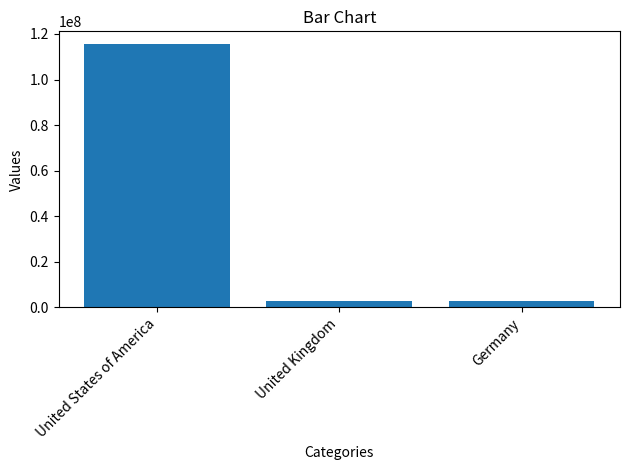

What is the label of the 2nd bar from the right?

United Kingdom